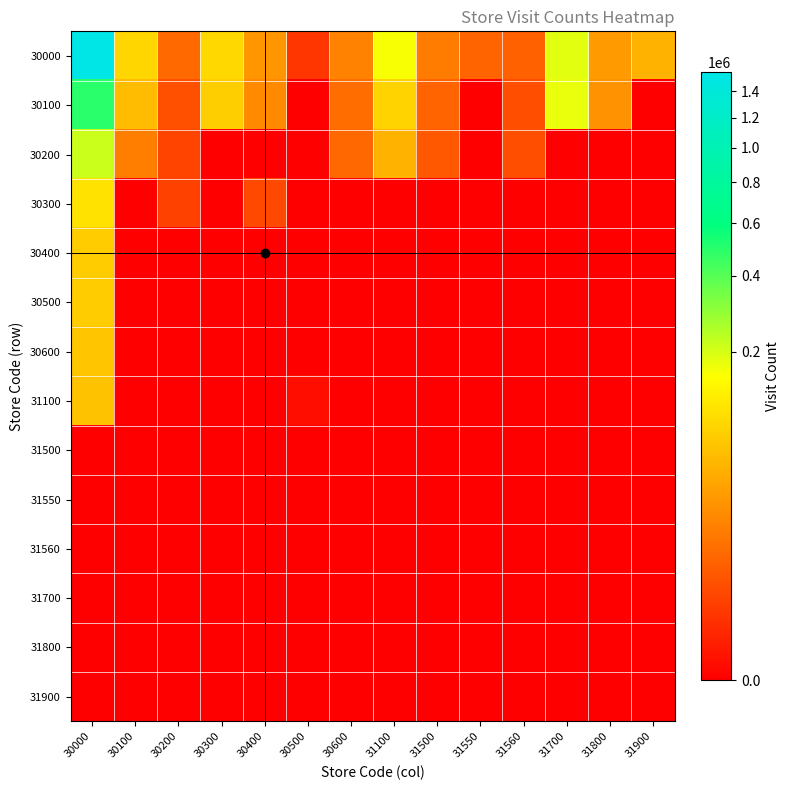

Reading right to left, transcribe all the data shown in this chart.

30000: 31900=49133	31800=29086	31700=187120	31560=6062	31550=7073	31500=13947	31100=161439	30600=17020	30500=892	30400=27105	30300=88948	30200=8268	30100=85679	30000=1555425
30100: 31900=0	31800=24453	31700=177550	31560=3050	31550=0	31500=6809	31100=83874	30600=8815	30500=0	30400=20417	30300=75488	30200=3449	30100=56859	30000=498378
30200: 31900=0	31800=0	31700=0	31560=3012	31550=0	31500=4446	31100=46370	30600=7965	30500=0	30400=0	30300=0	30200=2014	30100=14930	30000=213725
30300: 31900=0	31800=0	31700=0	31560=0	31550=0	31500=0	31100=0	30600=0	30500=0	30400=2311	30300=0	30200=1730	30100=0	30000=103352
30400: 31900=0	31800=0	31700=0	31560=0	31550=0	31500=0	31100=0	30600=0	30500=0	30400=0	30300=0	30200=0	30100=0	30000=74618
30500: 31900=0	31800=0	31700=0	31560=0	31550=0	31500=0	31100=0	30600=0	30500=0	30400=0	30300=0	30200=0	30100=0	30000=74143
30600: 31900=0	31800=0	31700=0	31560=0	31550=0	31500=0	31100=0	30600=0	30500=0	30400=0	30300=0	30200=0	30100=0	30000=67492
31100: 31900=0	31800=0	31700=0	31560=0	31550=0	31500=0	31100=0	30600=0	30500=14	30400=0	30300=0	30200=0	30100=0	30000=63092
31500: 31900=0	31800=0	31700=0	31560=0	31550=0	31500=0	31100=0	30600=0	30500=0	30400=0	30300=0	30200=0	30100=0	30000=0
31550: 31900=0	31800=0	31700=0	31560=0	31550=0	31500=0	31100=0	30600=0	30500=0	30400=0	30300=0	30200=0	30100=0	30000=0
31560: 31900=0	31800=0	31700=0	31560=0	31550=0	31500=0	31100=0	30600=0	30500=0	30400=0	30300=0	30200=0	30100=0	30000=0
31700: 31900=0	31800=0	31700=0	31560=0	31550=0	31500=0	31100=0	30600=0	30500=0	30400=0	30300=0	30200=0	30100=0	30000=0
31800: 31900=0	31800=0	31700=0	31560=0	31550=0	31500=0	31100=0	30600=0	30500=0	30400=0	30300=0	30200=0	30100=0	30000=0
31900: 31900=0	31800=0	31700=0	31560=0	31550=0	31500=0	31100=0	30600=0	30500=0	30400=0	30300=0	30200=0	30100=0	30000=0